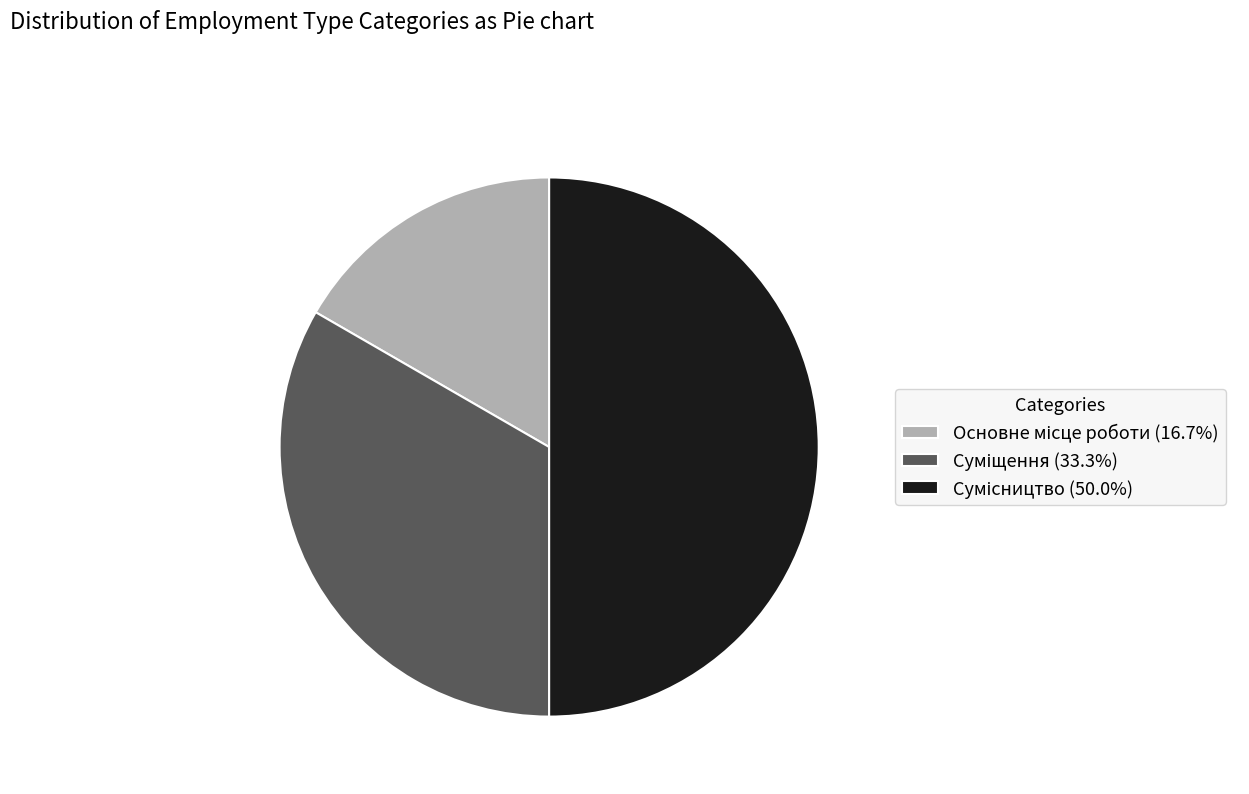

What percentage is the Основне місце роботи slice, to the nearest percent?

17%